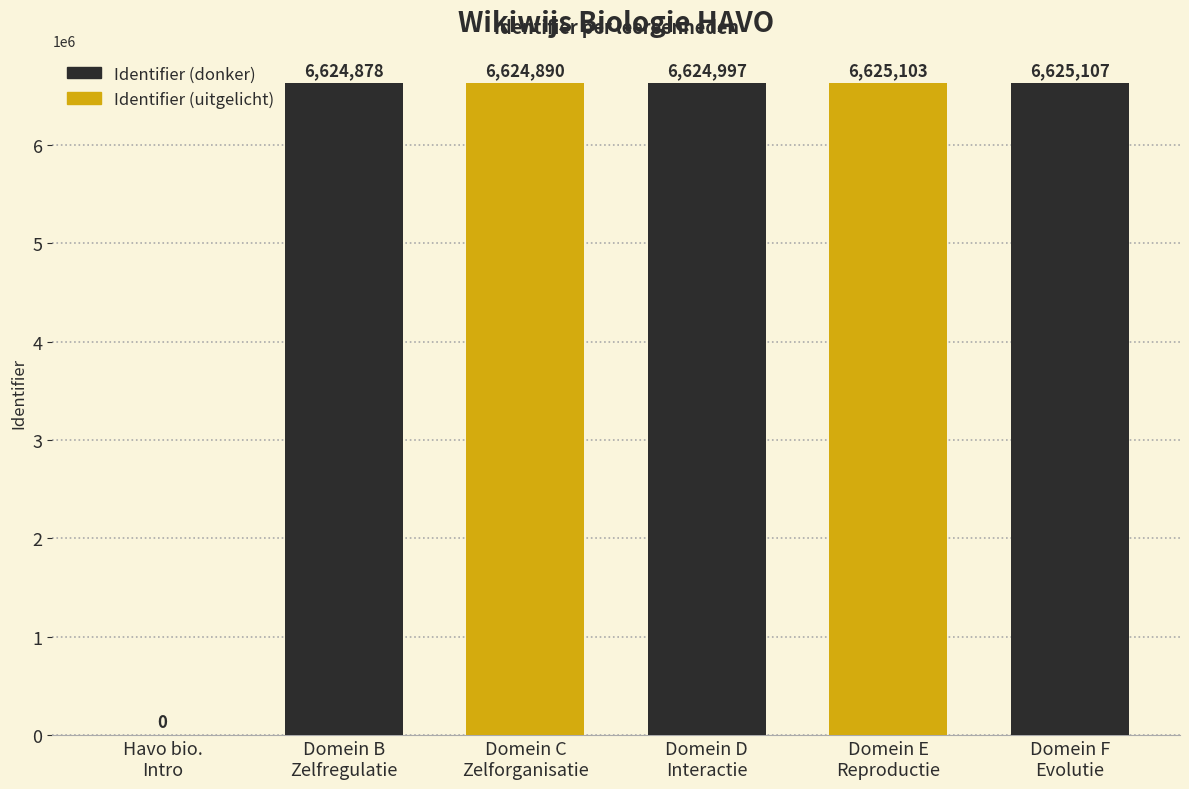

Reading right to left, list all the values displayed in this chart.

Domein F
Evolutie=6625107	Domein E
Reproductie=6625103	Domein D
Interactie=6624997	Domein C
Zelforganisatie=6624890	Domein B
Zelfregulatie=6624878	Havo bio.
Intro=0